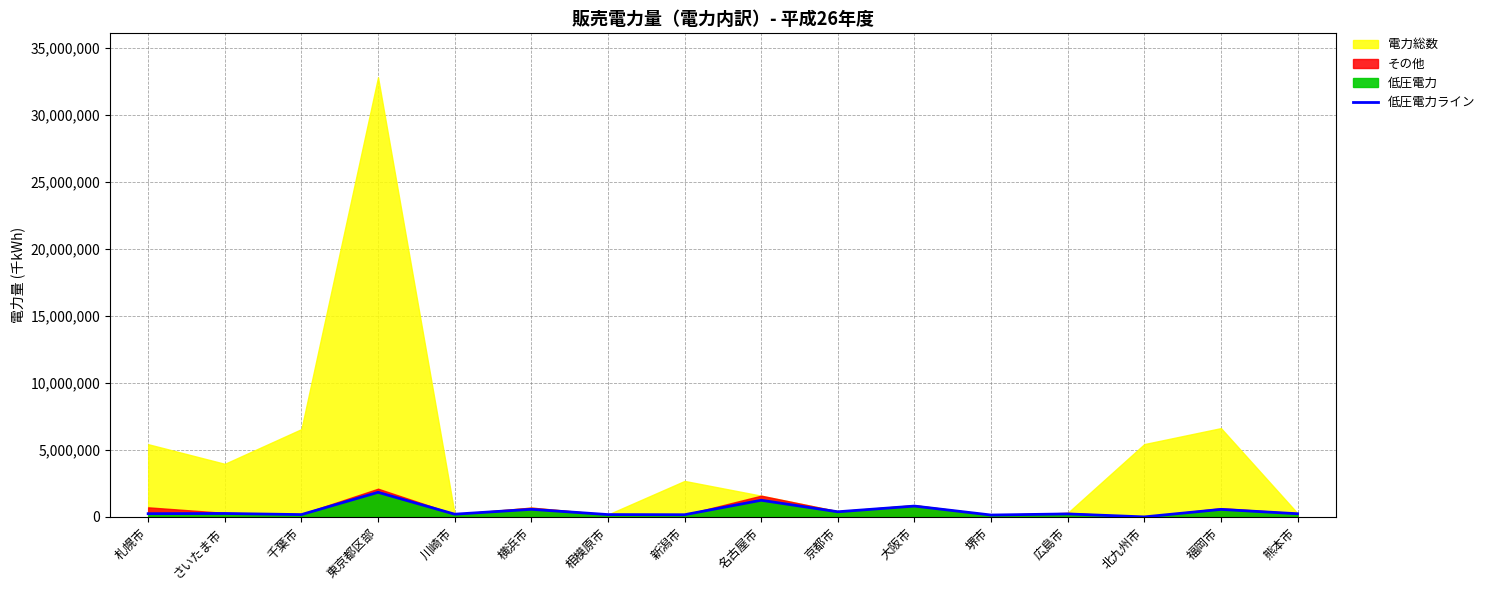

What is the ratio of the value at 相模原市 to the value at 広島市?

0.8